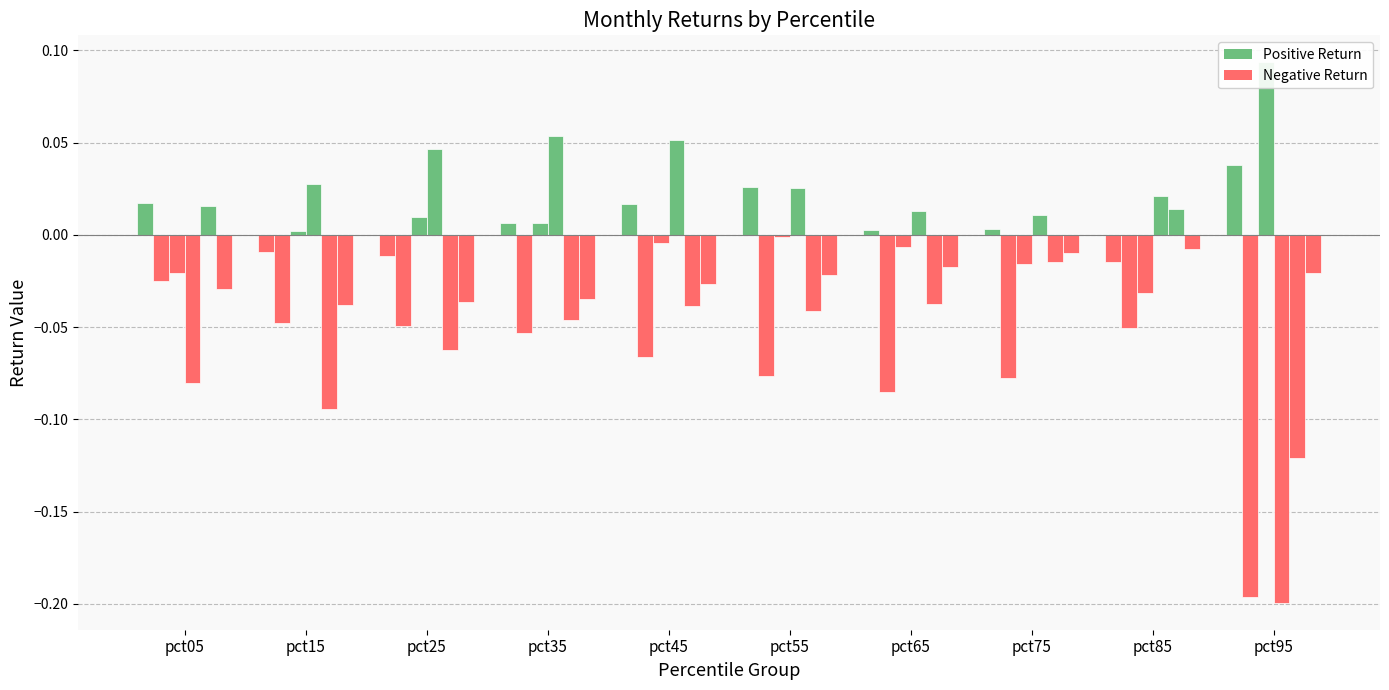

Which label corresponds to the largest value in the chart?

pct95